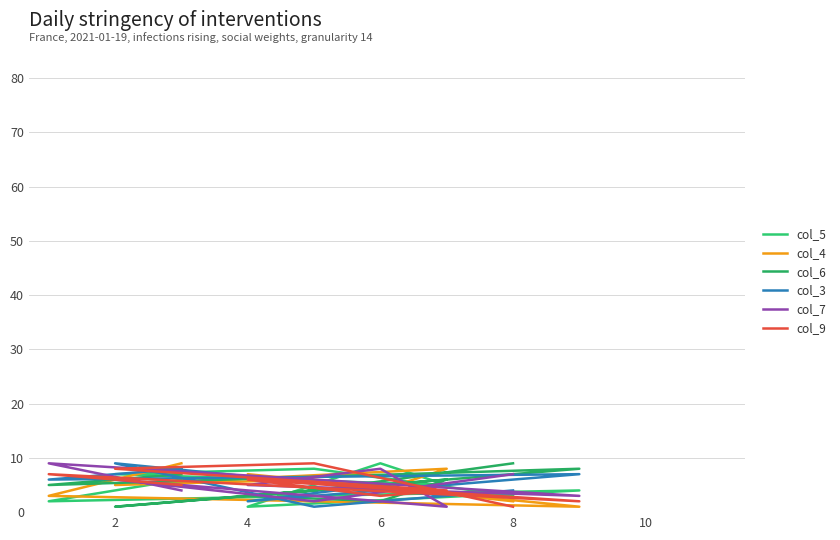

True or false: col_4 has a value of 7 at 6.

False